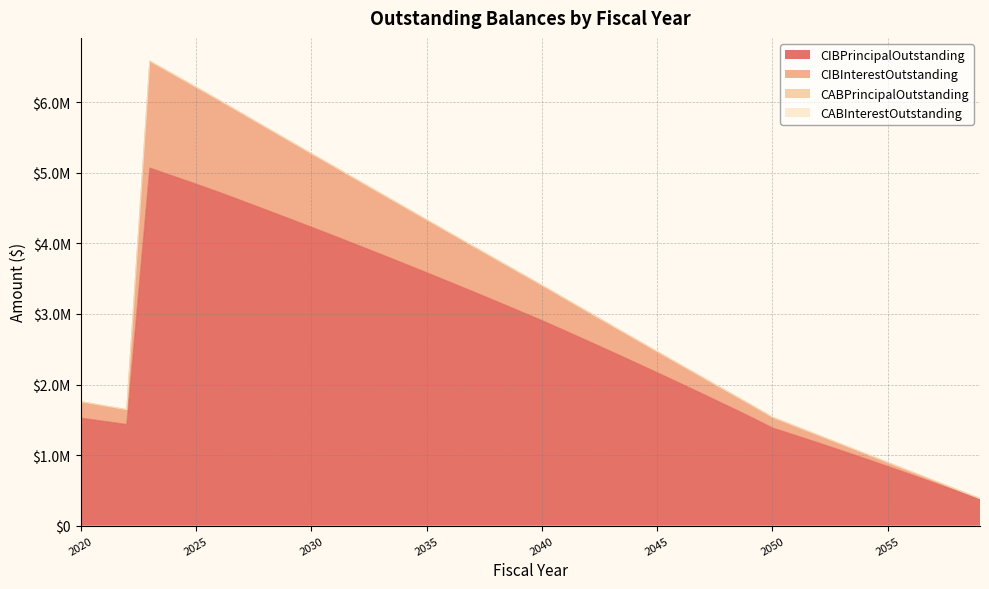

Rank the series by their maximum value, from highest to lowest.

CIBInterestOutstanding, CIBPrincipalOutstanding